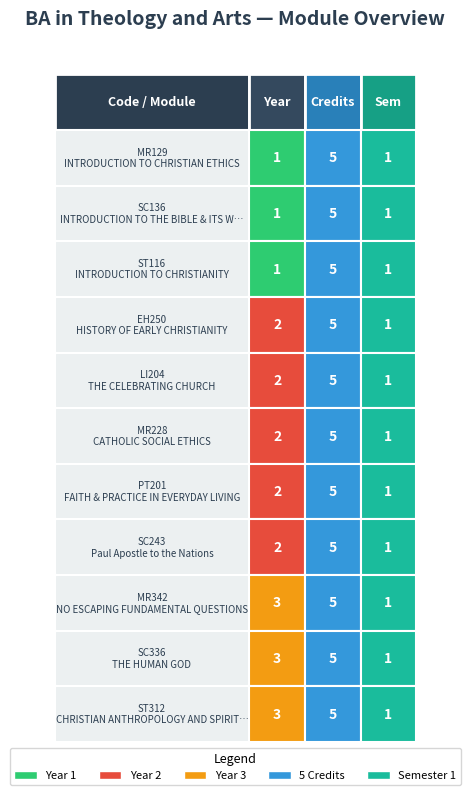

How many series are shown in this chart?

11